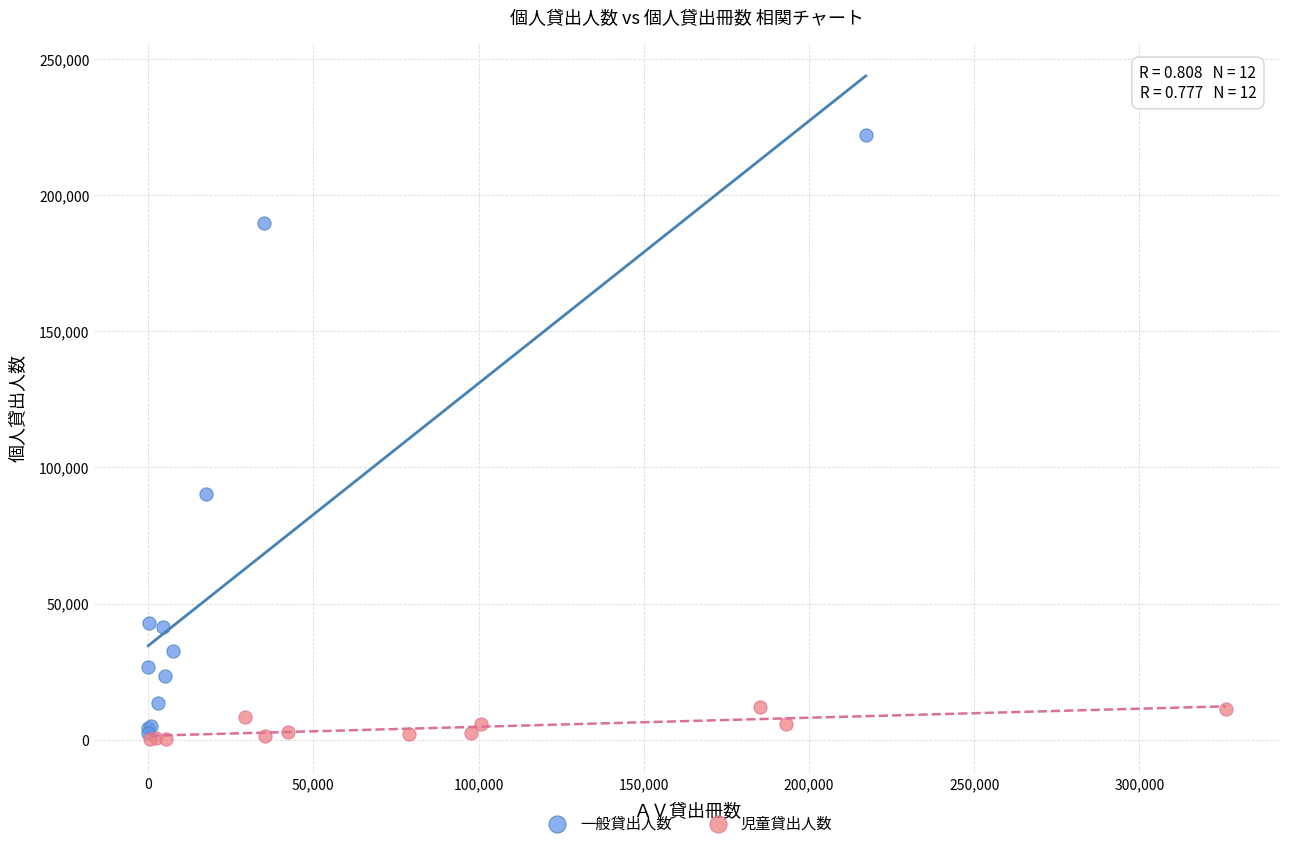

Which series contains the highest Y value?

一般貸出人数